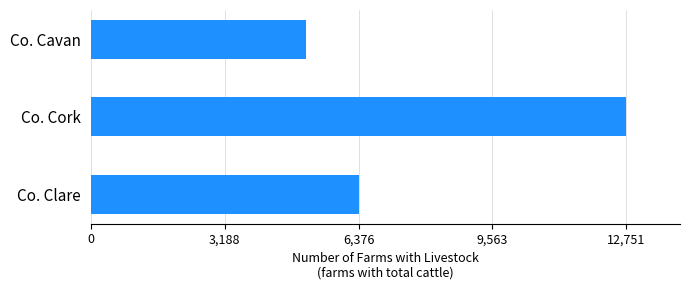

How many bars are there in total?

3